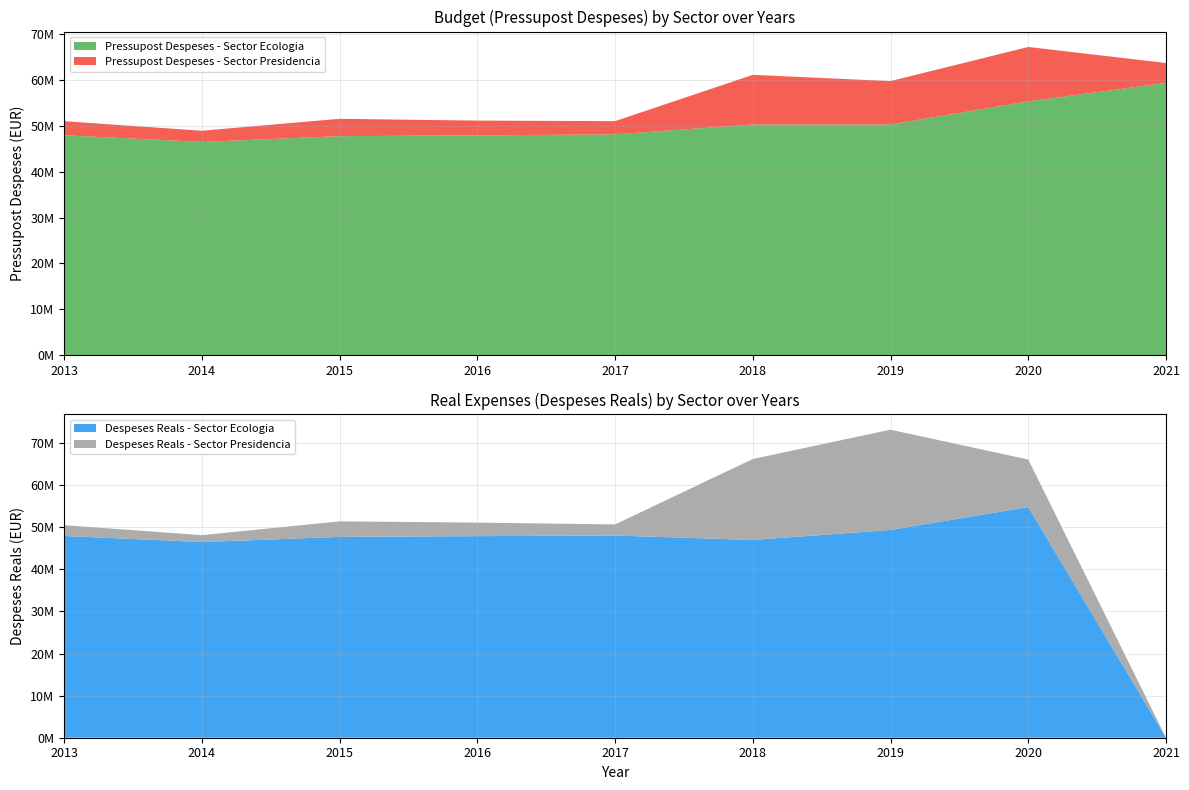

Reading left to right, list all the values displayed in this chart.

Pressupost Despeses - Sector Ecologia: 47948895.9	46495344.7	47752940.5	47934001.3	48146827.5	50302097.0	50302097.0	55341192.1	59376920.2
Pressupost Despeses - Sector Presidencia: 3076169.2	2446534.2	3791763.3	3217647.4	2887584.7	10833400.1	9466639.1	11881374.6	4341401.1
Despeses Reals - Sector Ecologia: 47948895.9	46495160.1	47722831.7	47901465.8	48051597.4	46992219.5	49374374.3	54814802.8	0.0
Despeses Reals - Sector Presidencia: 2560080.6	1641104.7	3689051.4	3217647.4	2633154.2	19243561.9	23825747.5	11288611.8	0.0